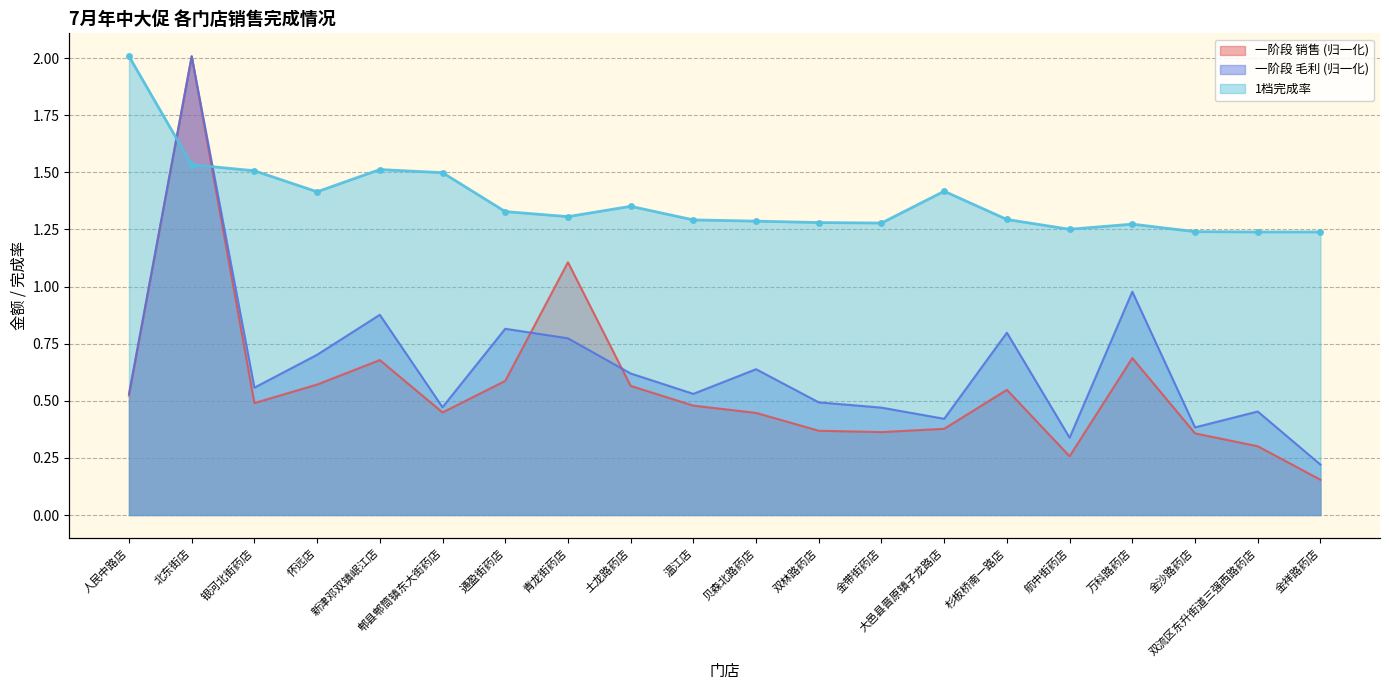

What is the average value of the 1档完成率 series?

1.4